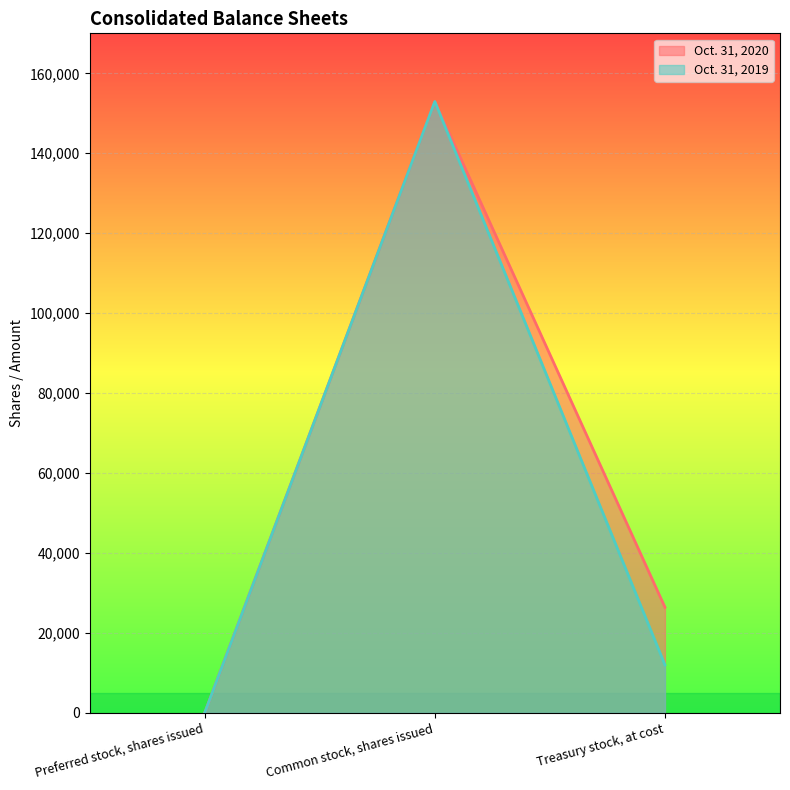

How many lines are shown in the chart?

2